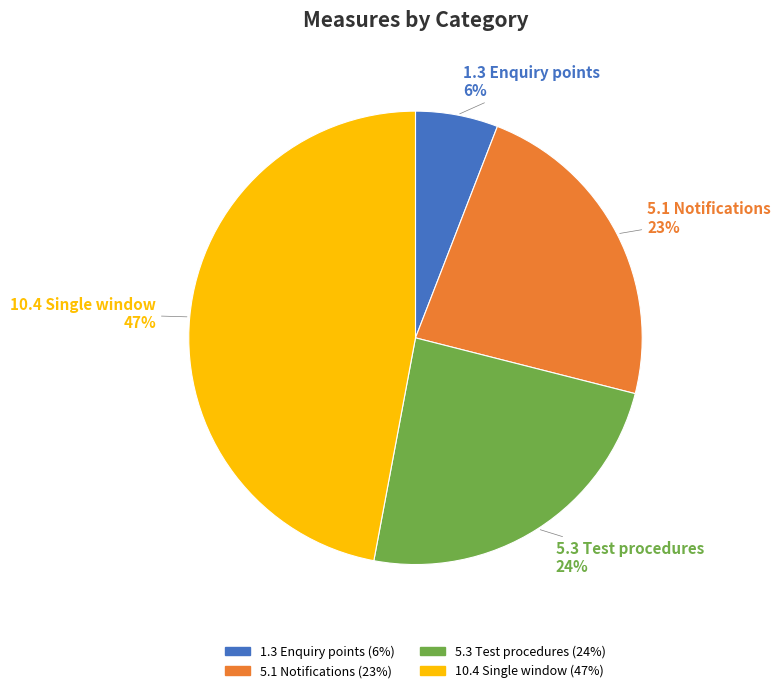

What percentage is the 5.1 Notifications slice, to the nearest percent?

23%